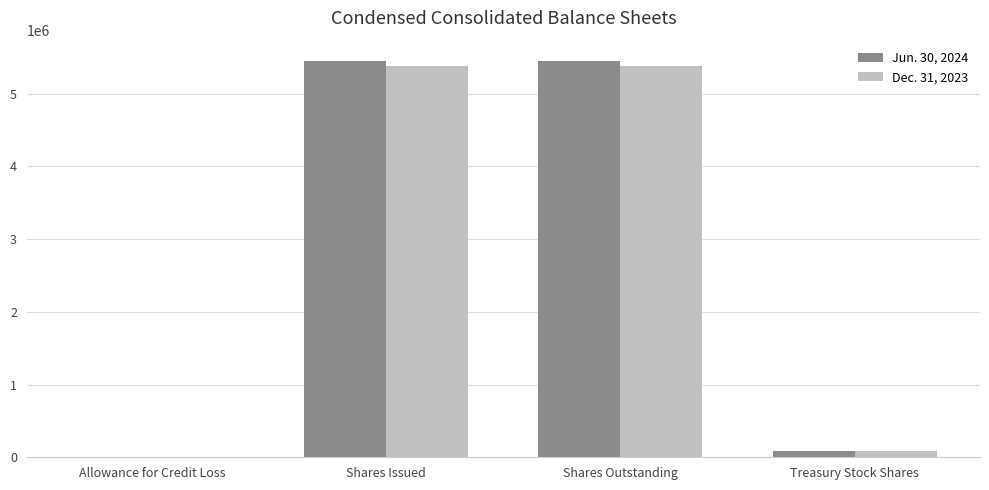

Reading left to right, list all the values displayed in this chart.

Jun. 30, 2024: 52	5454639	5454639	81584
Dec. 31, 2023: 58	5373055	5373055	81584